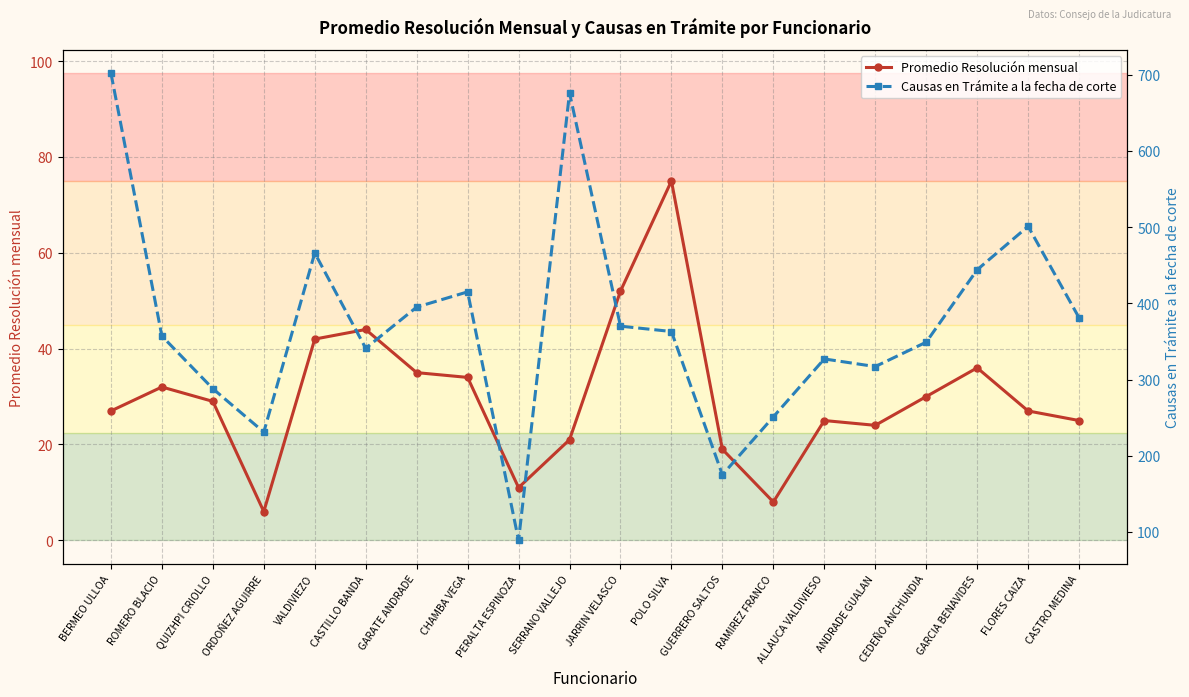

What position from the left is QUIZHPI CRIOLLO?

3